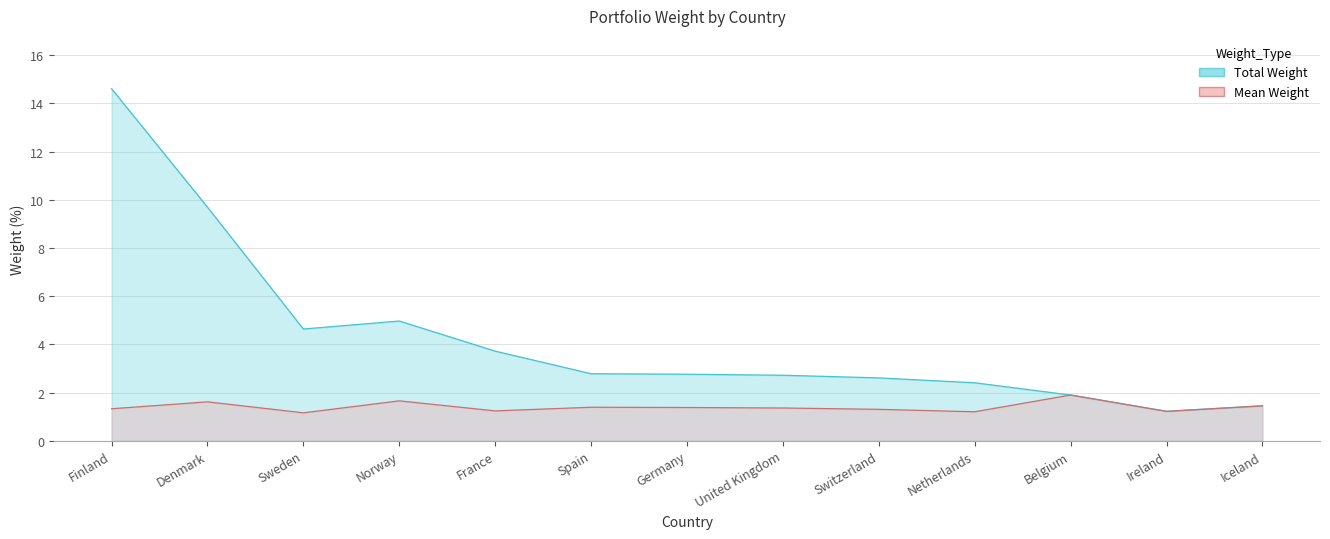

How many interior local valleys does the Mean Weight series have?

4